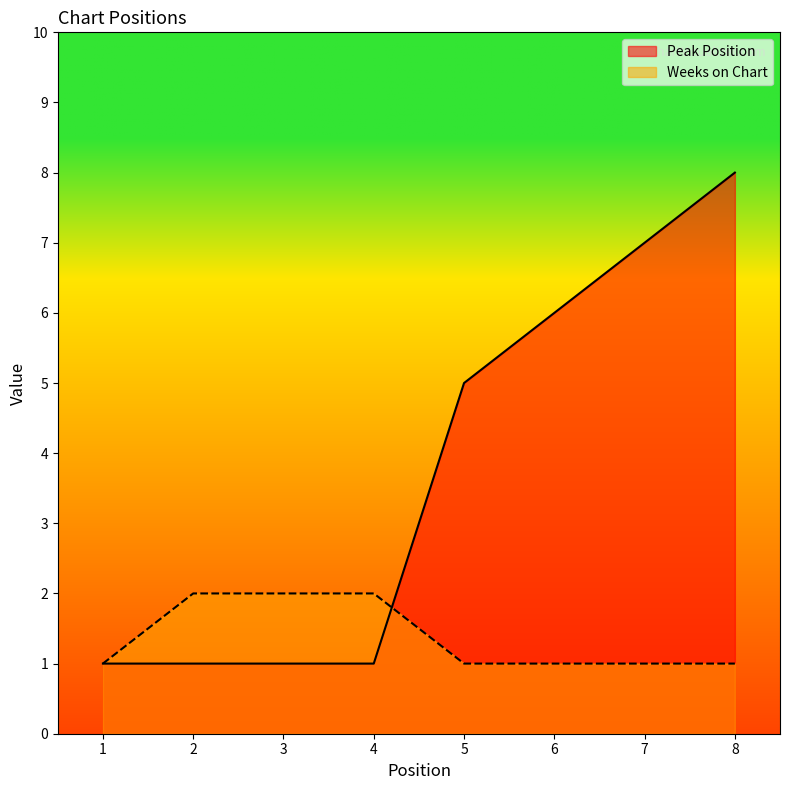

Where is Weeks on Chart nearest to the value 1?

1